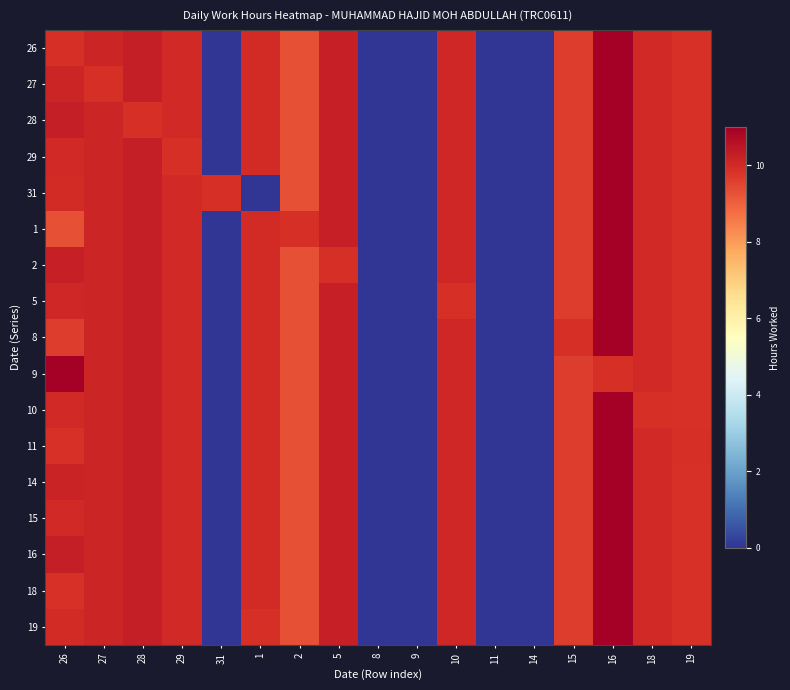

Which series has the largest total across all categories?

16